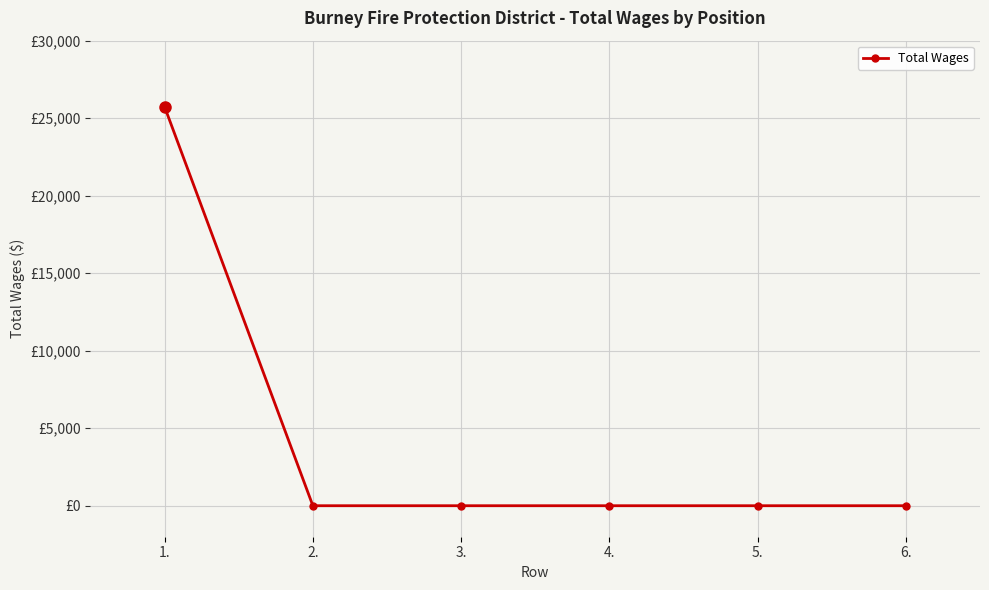

Is this an area chart (filled region under the line)?

No